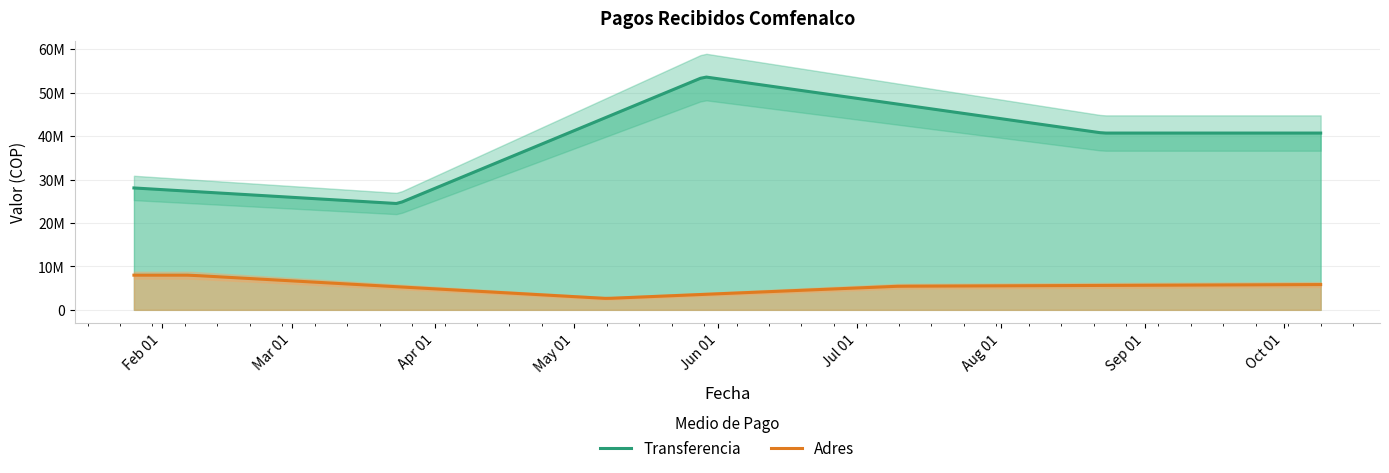

True or false: Adres and Transferencia cross at least once.

False